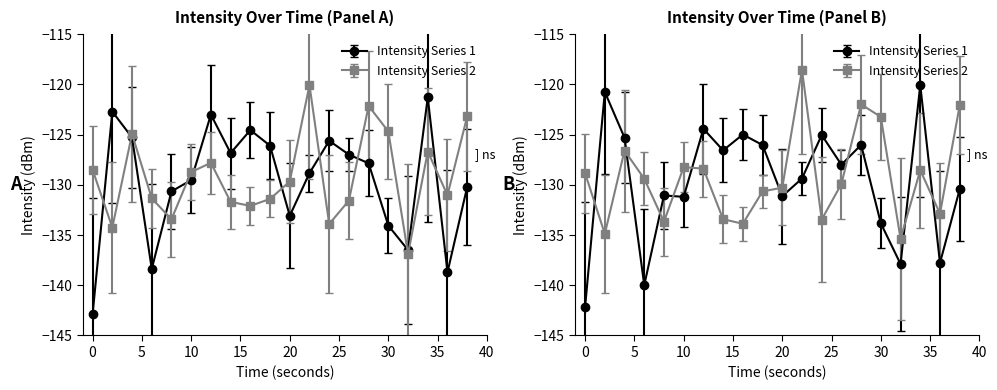

True or false: Intensity Series 1 has a value of -133.1 at 20.

True